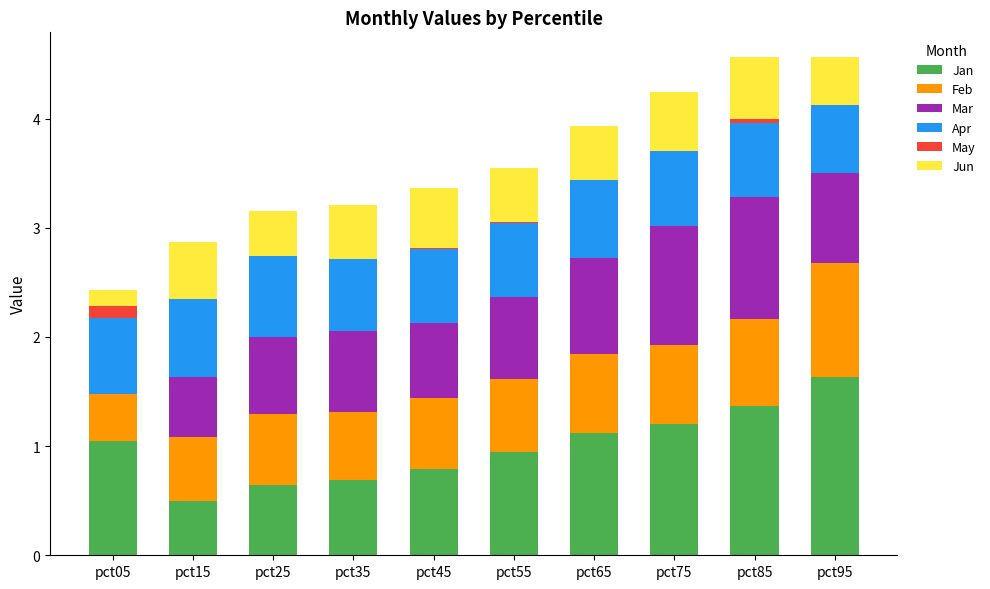

How many categories are shown in the chart?

10